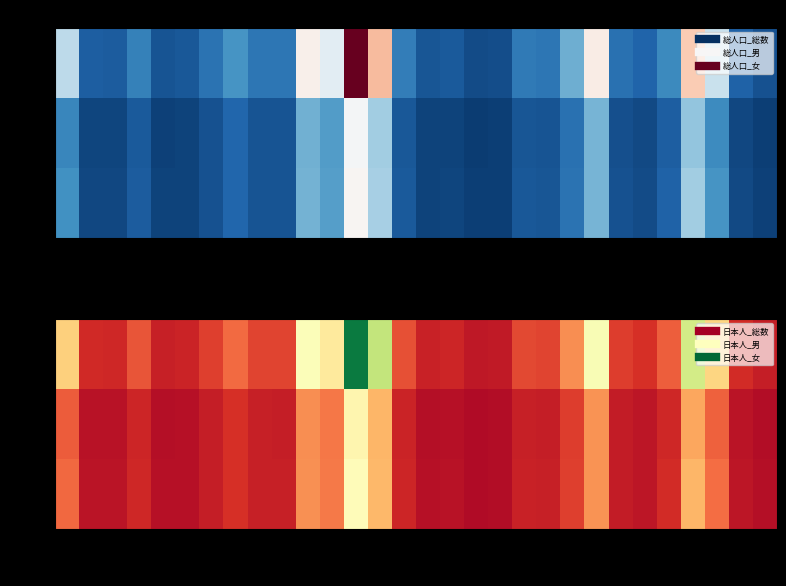

The 女 series shows 1782 at 静岡. True or false?

True